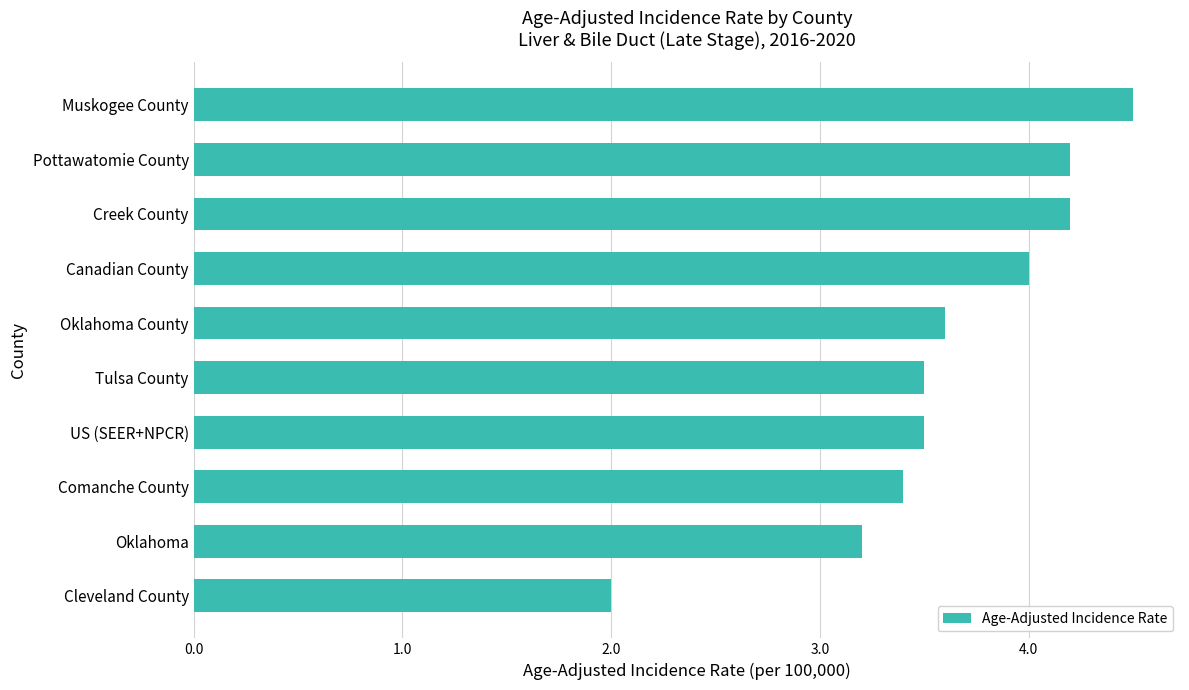

What is the minimum value shown in the chart?

2.0